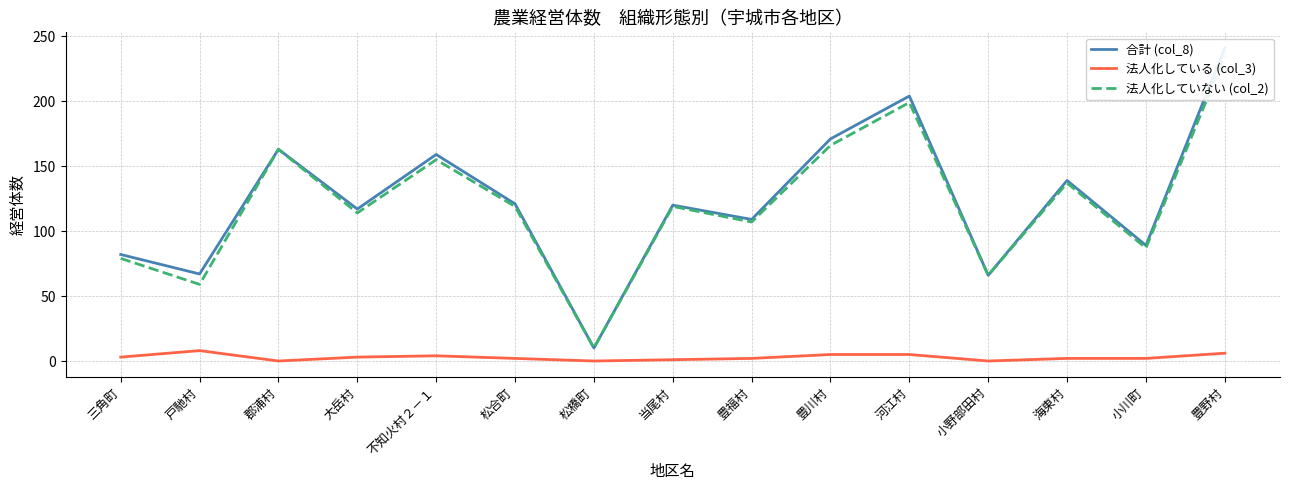

Which category has the lowest value across all series?

郡浦村